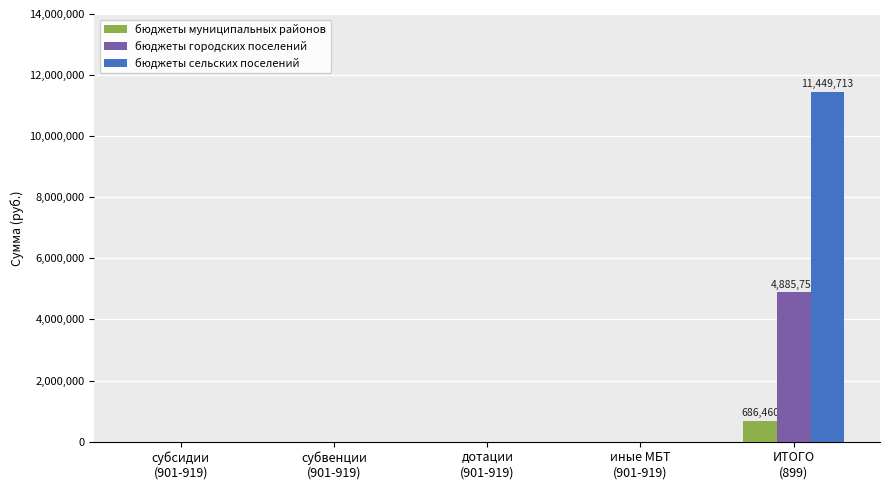

The value of бюджеты муниципальных районов at субвенции
(901-919) is 0.0. True or false?

True